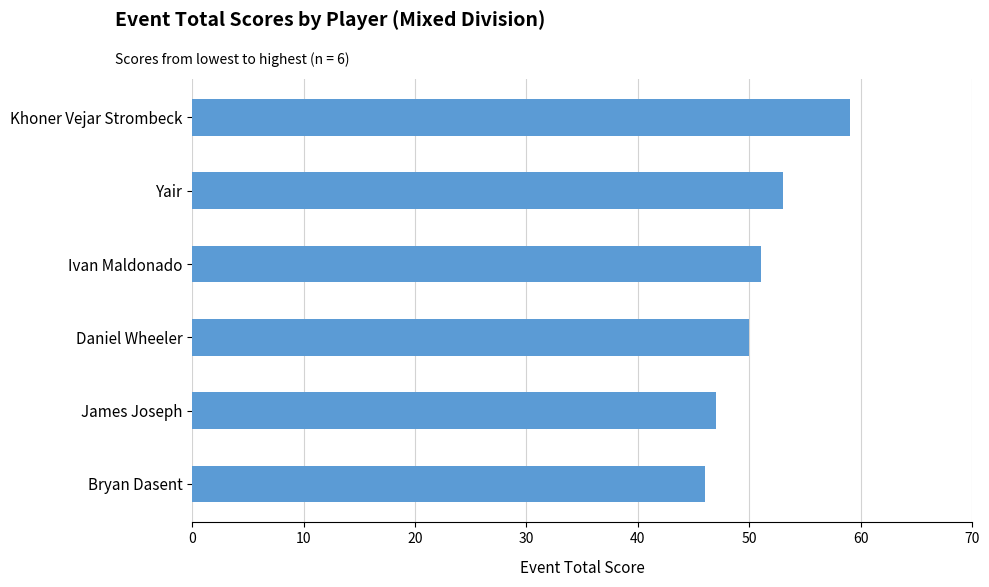

What value does the data have at Khoner Vejar Strombeck, to the nearest 5?

60